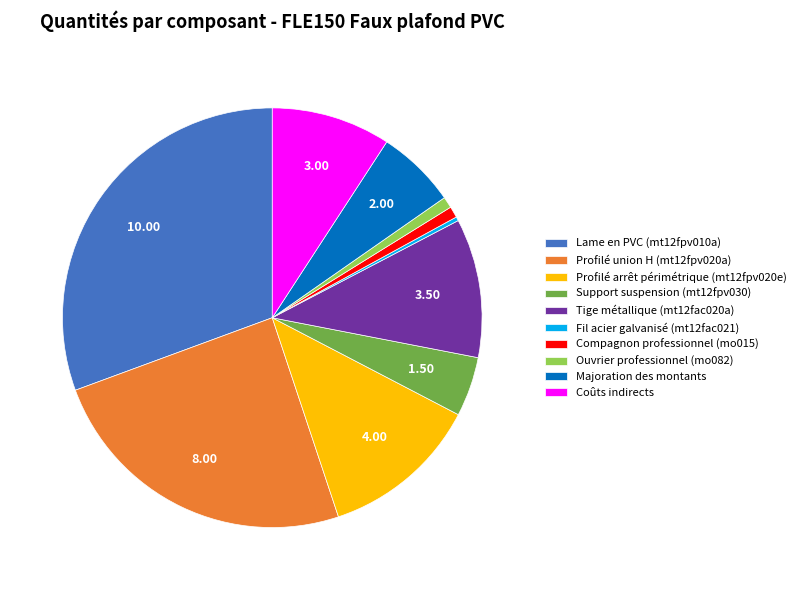

Which slice is the smallest?

Fil acier galvanisé (mt12fac021)